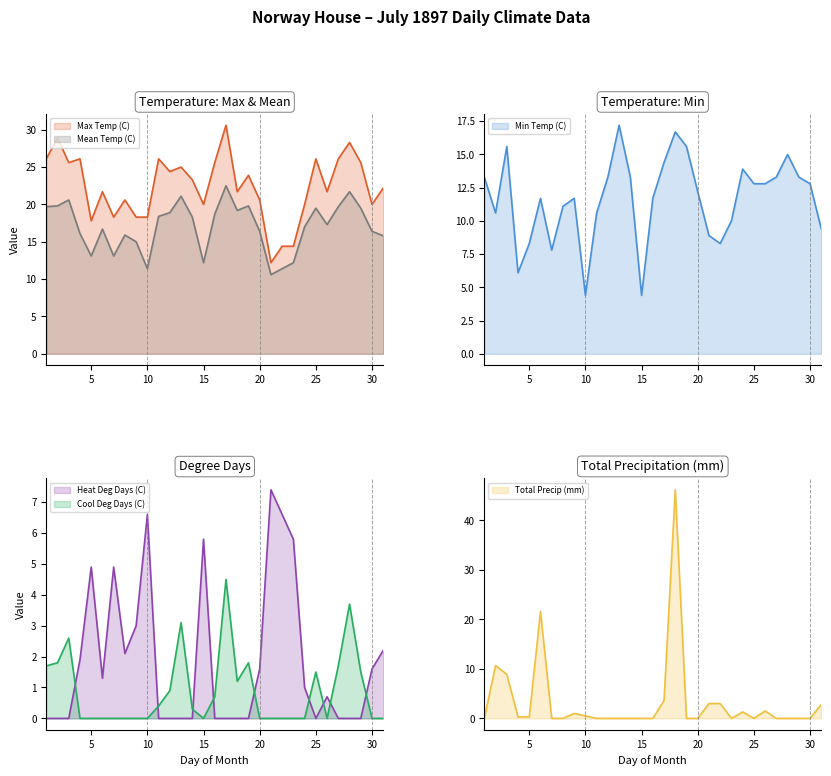

Which series has the largest range (max minus min)?

Total Precip (mm)